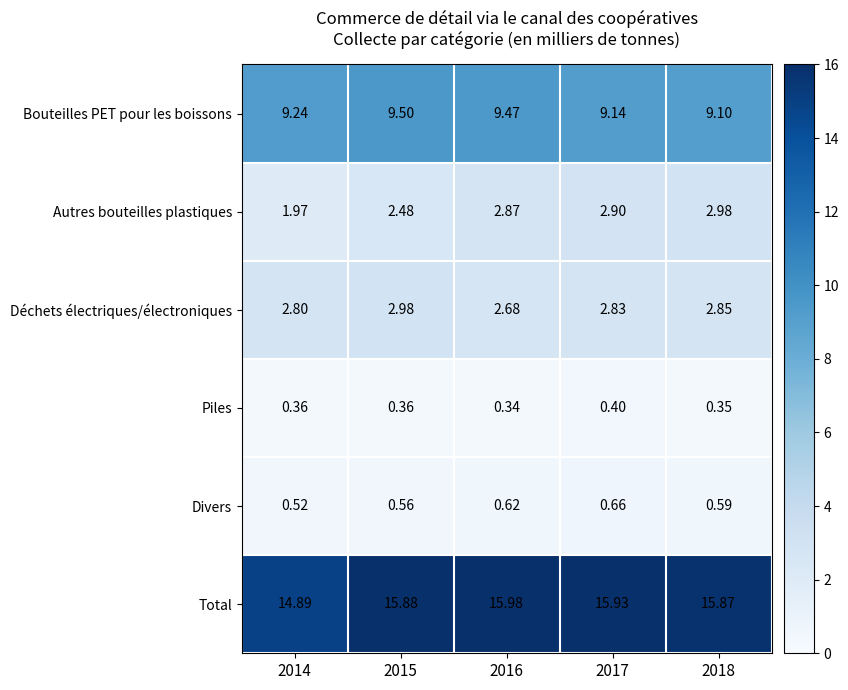

At how many categories does at least one series exceed 6?

5